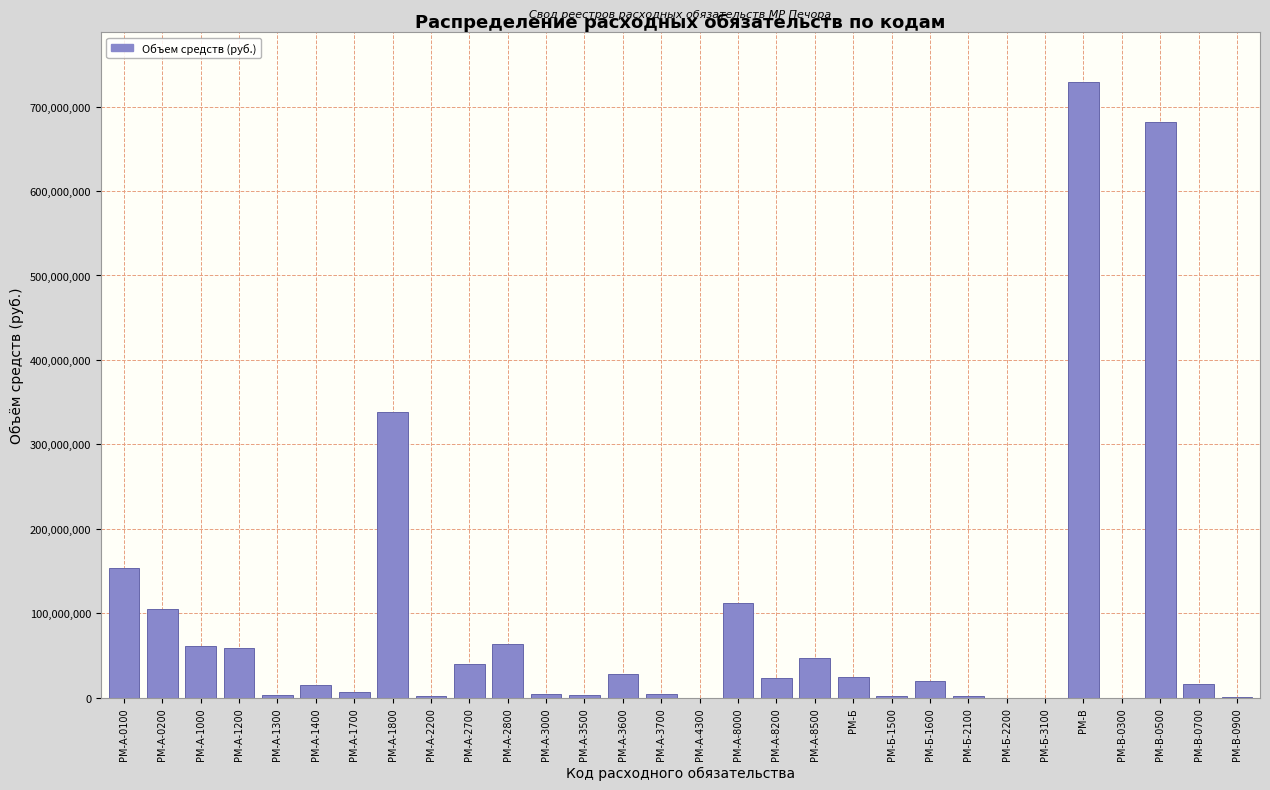

What is the sum of the values at РМ-Б-1600 and РМ-А-8000?

131132686.5